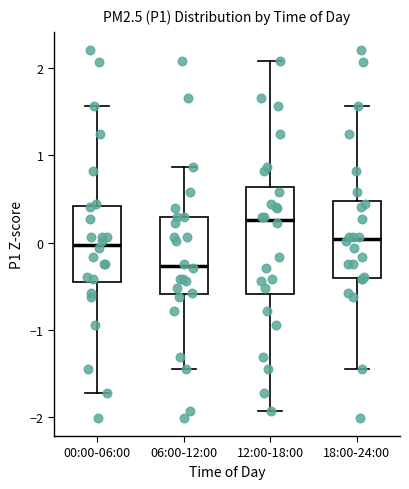

Where does the median line of the box for 00:00-06:00 sit on the y-axis? The values are not printed on the chart, so give them approximately, as read against the axis.

0.0